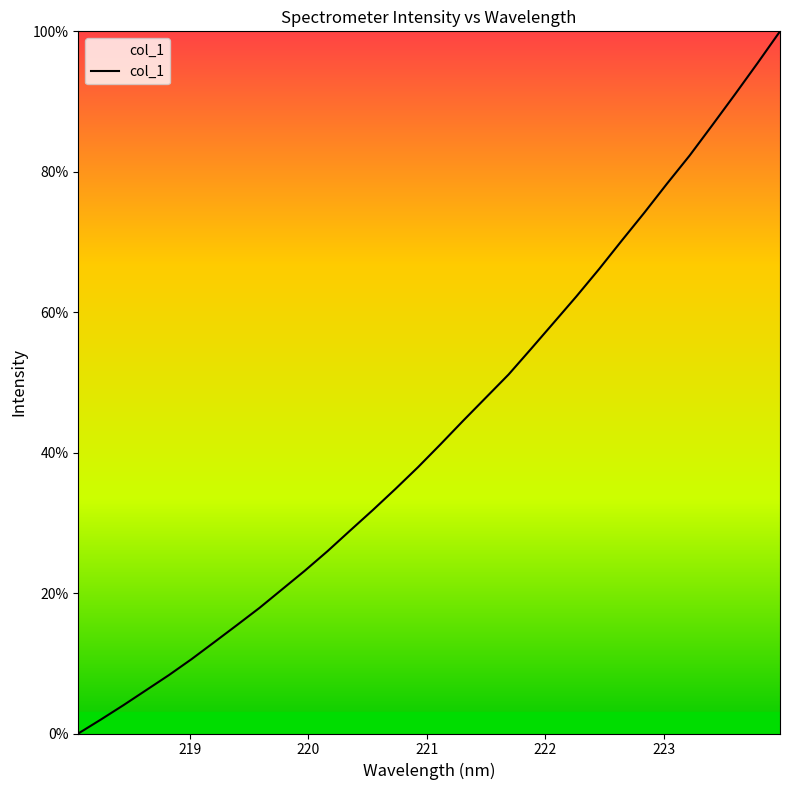

True or false: there are more than 2 points higher than both neighbors.

False